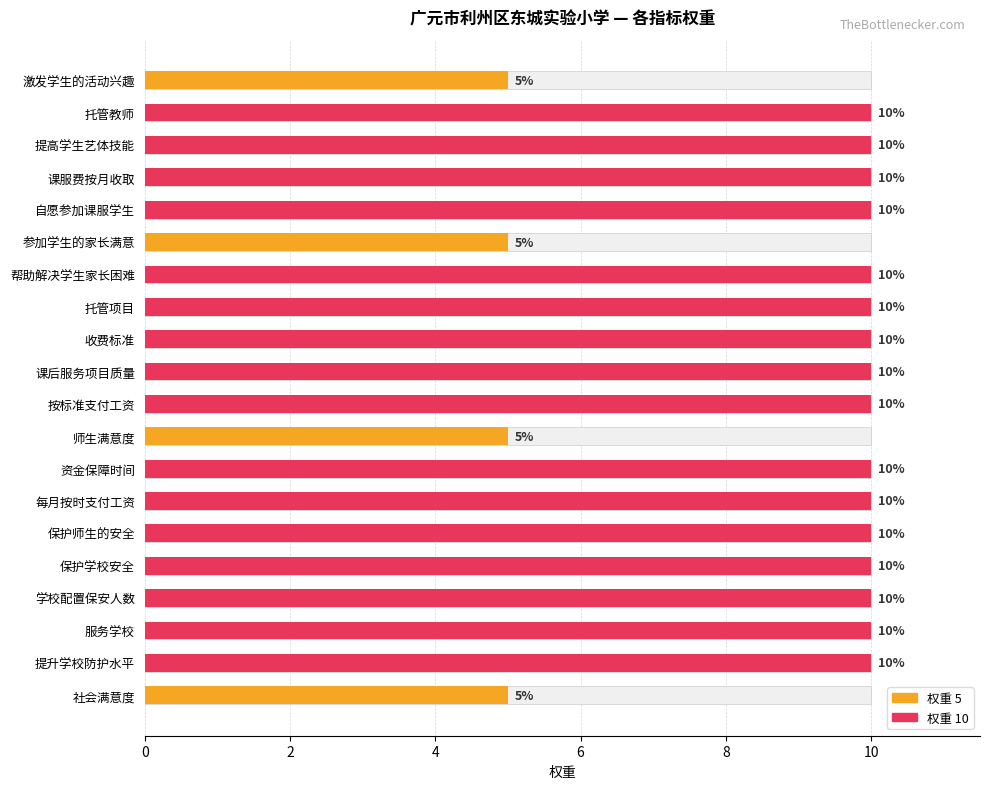

Between 社会满意度 and 课后服务项目质量, which is larger?

课后服务项目质量